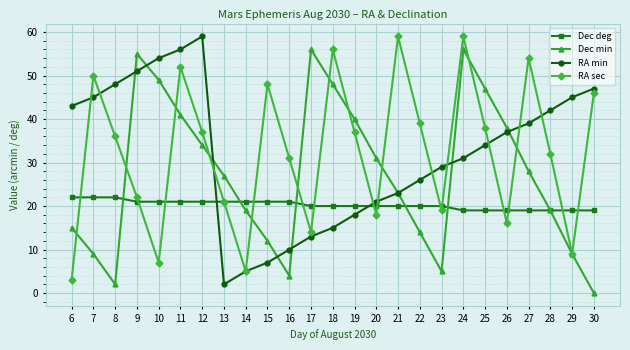

What is the value of the RA sec point at the 6th from the left?

52